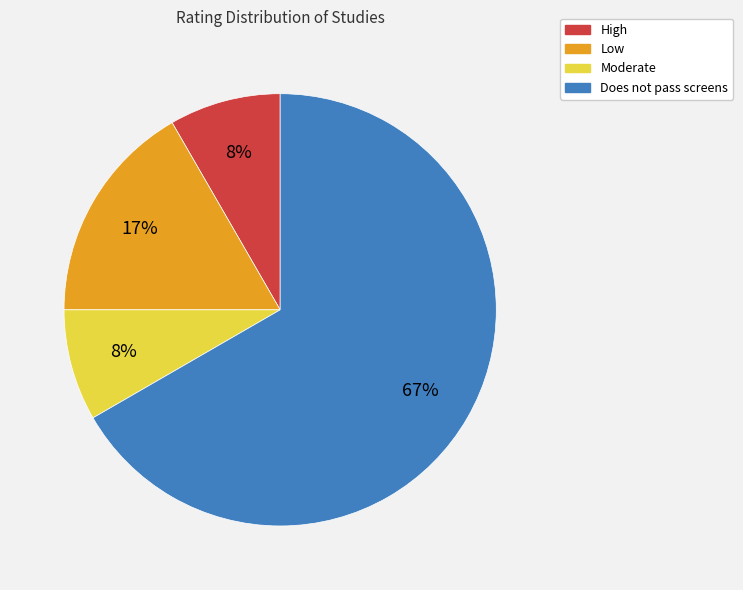

To the nearest percent, what is the combined percentage of Moderate and Low?

25%